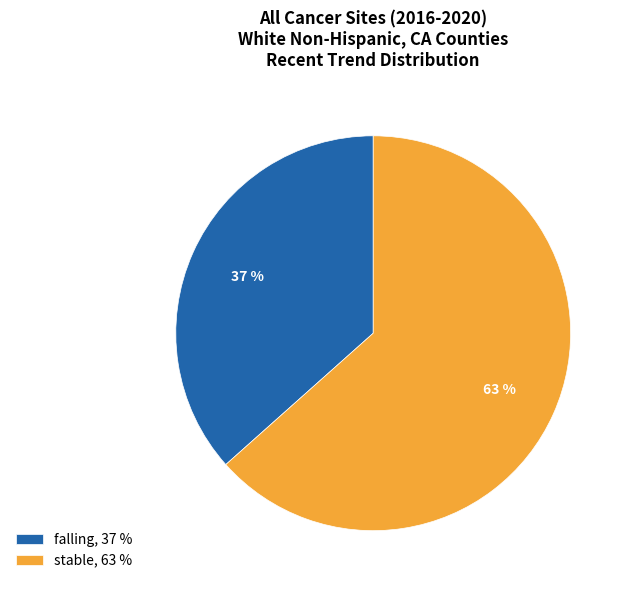

Do stable, 63 % and falling, 37 % together represent more than half of the pie?

Yes